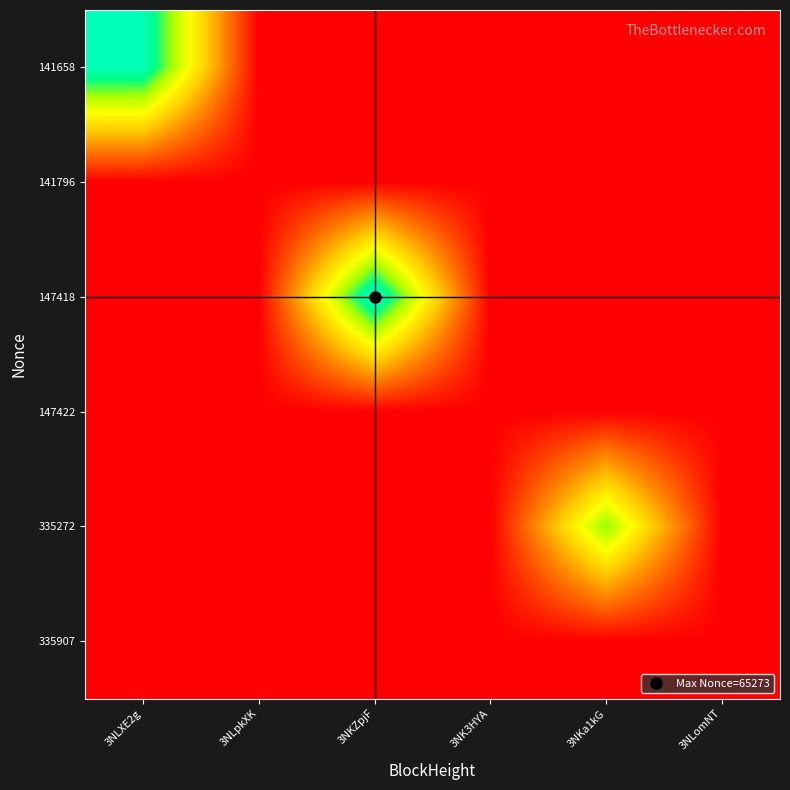

At 3NKa1kG, list the series in order from largest to smallest.

335272, 141658, 141796, 147418, 147422, 335907